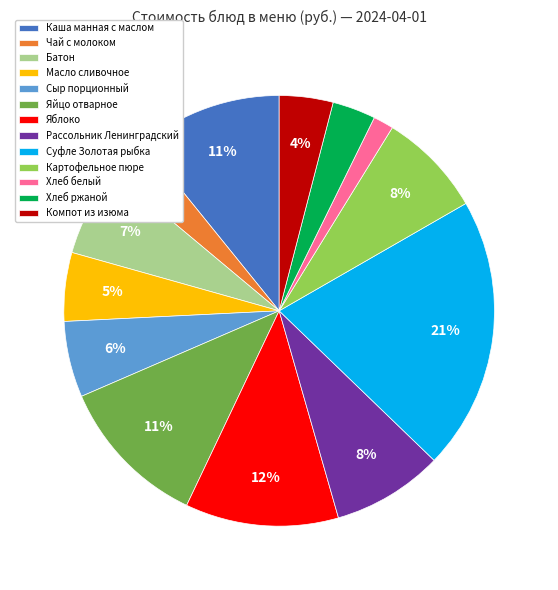

To the nearest percent, what is the difference between the largest and smallest slice percentages?

19%